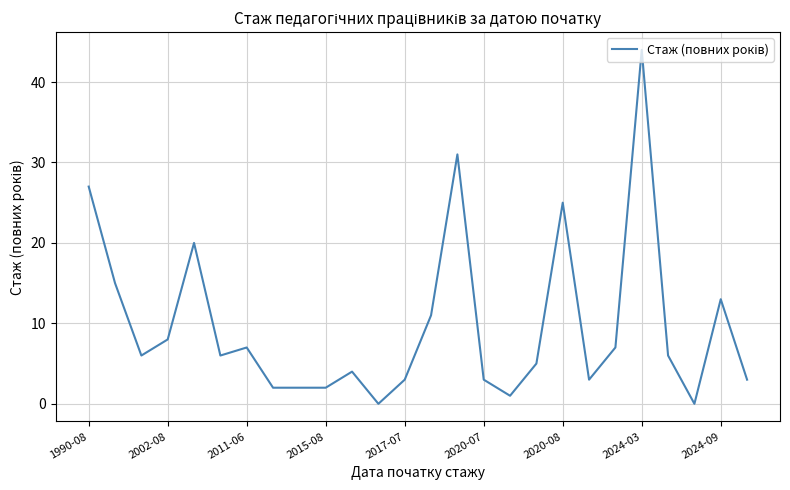

Reading right to left, extract all data points from this chart.

3	13	0	6	44	7	3	25	5	1	3	31	11	3	0	4	2	2	2	7	6	20	8	6	15	27